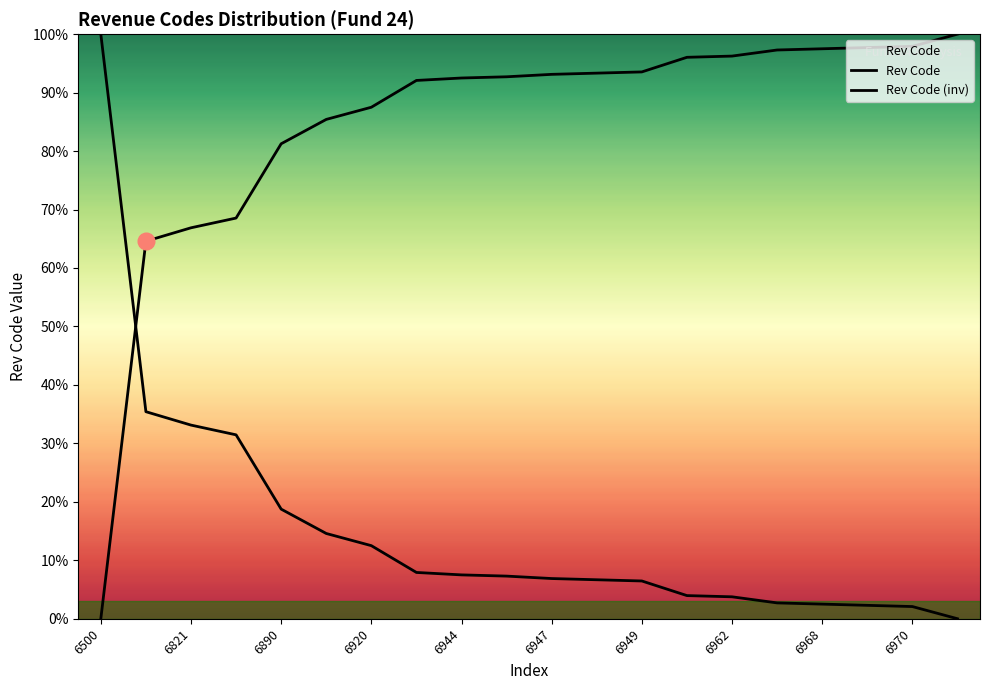

What is the sum of all Rev Code values?

1694.2